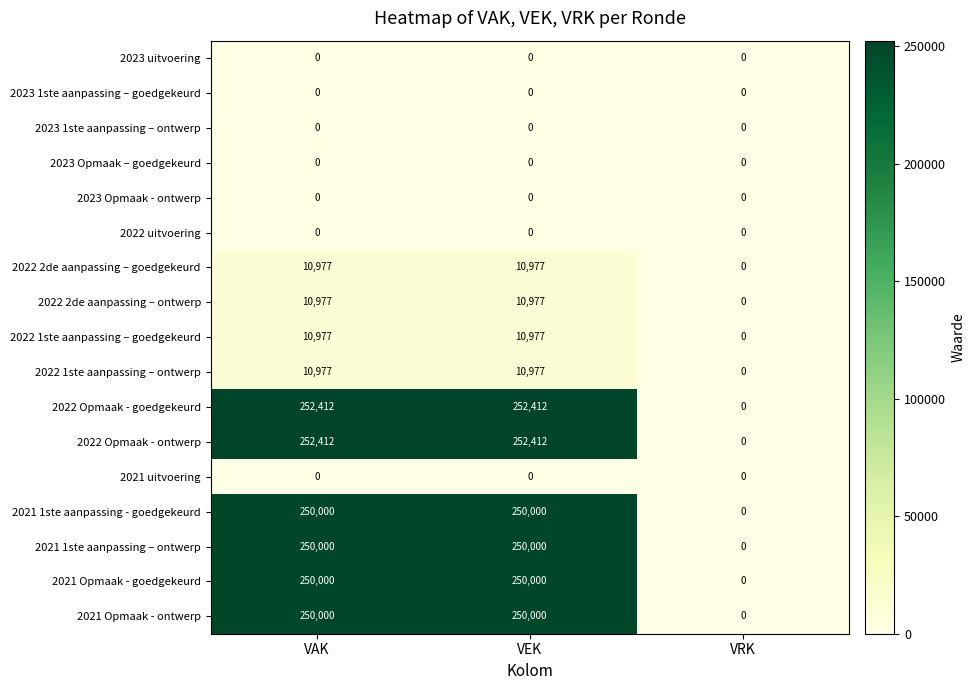

How many categories are shown in the chart?

3